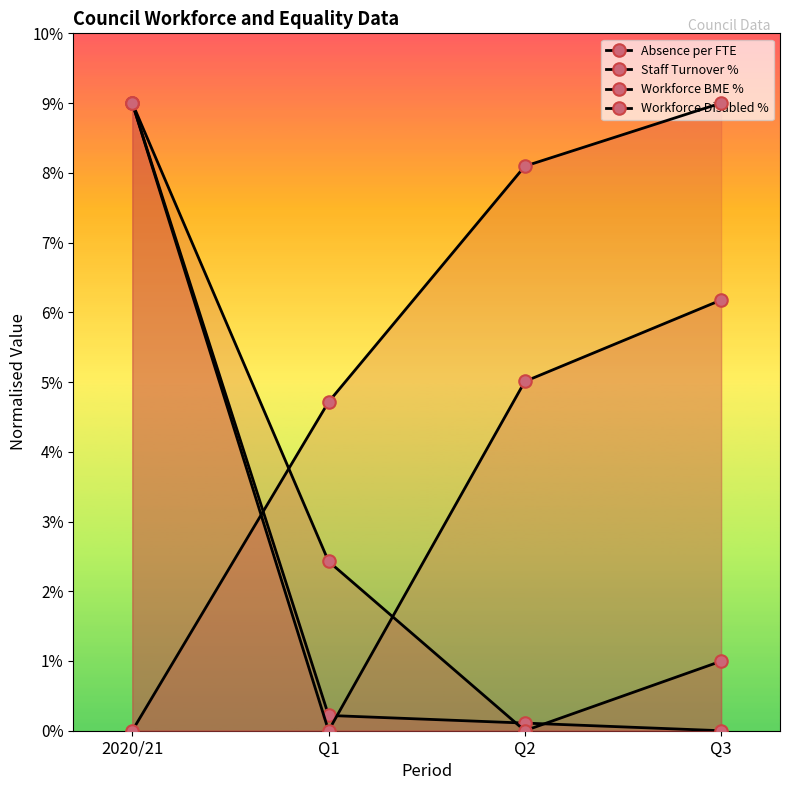

Where does the Workforce Disabled % series first go above 8?

Q2